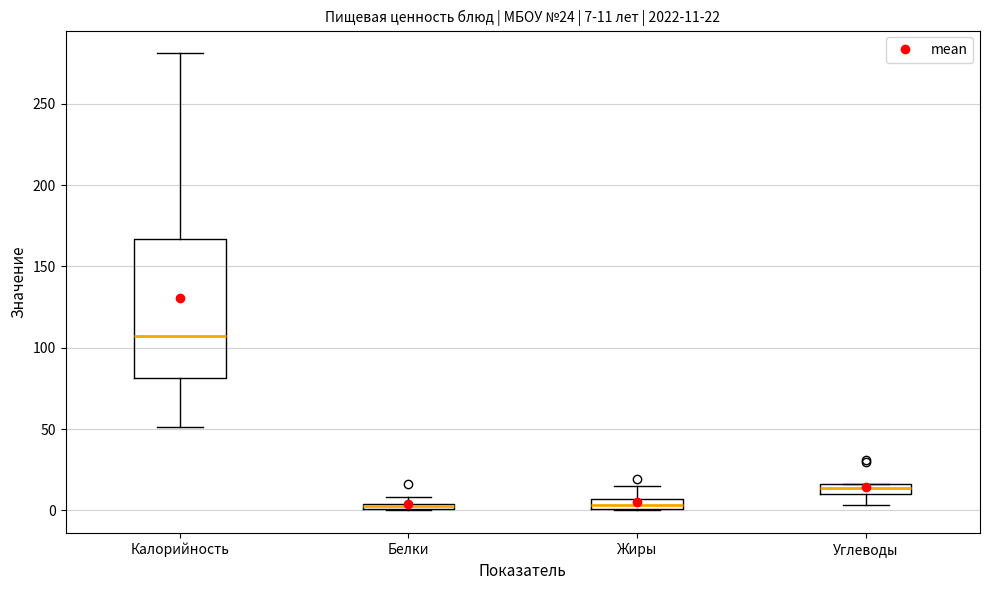

Which box is the tallest, from its lower edge to its upper edge?

Калорийность